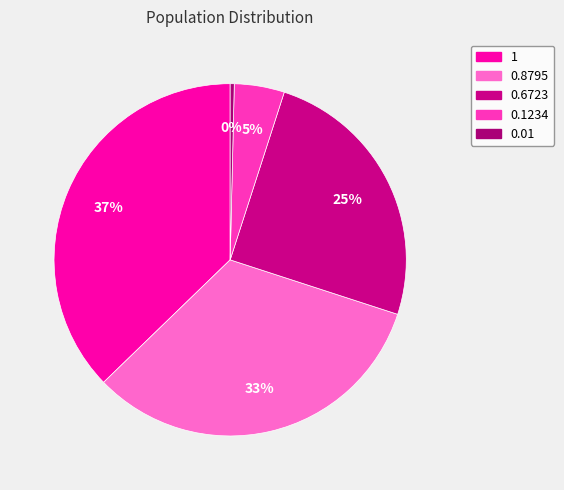

The 0.8795 slice represents 27% of the pie. True or false?

False